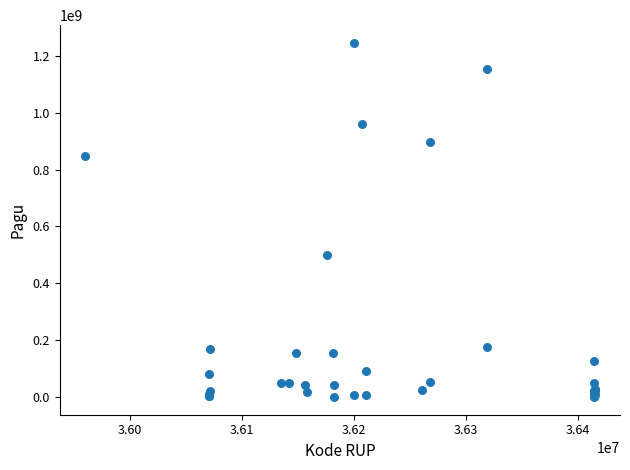

What Y value in the scatter plot is closest to 622840000?

499932000